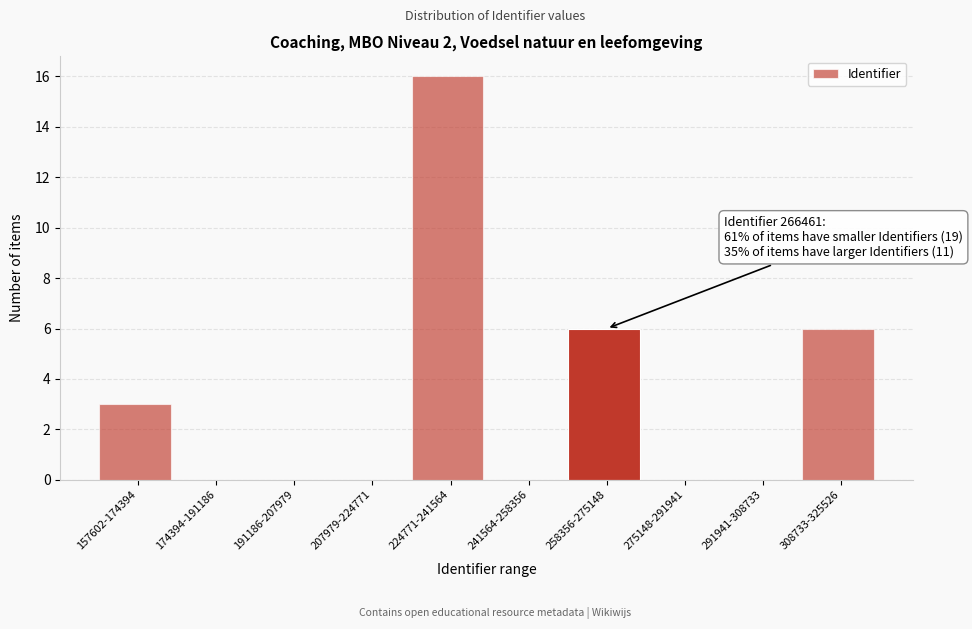

Reading left to right, extract all data points from this chart.

157602-174394=3	174394-191186=0	191186-207979=0	207979-224771=0	224771-241564=16	241564-258356=0	258356-275148=6	275148-291941=0	291941-308733=0	308733-325526=6